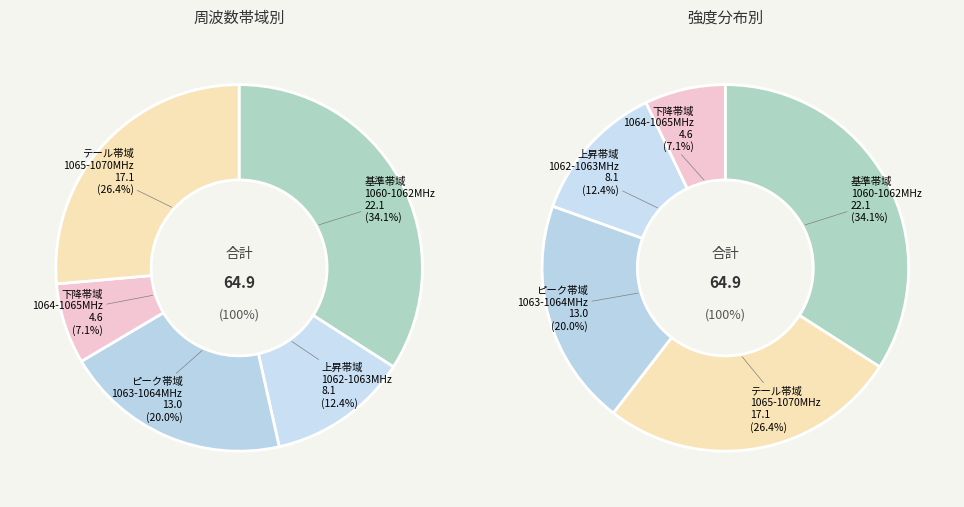

Does 1069.25 account for over 50% of the chart?

No